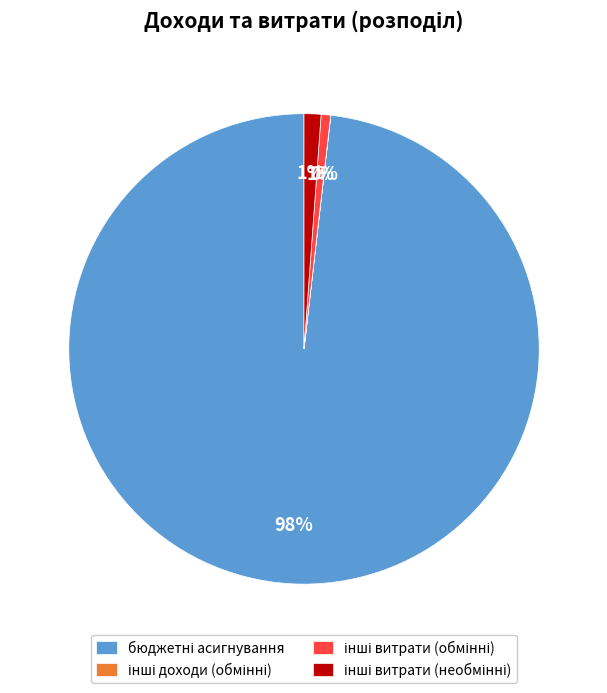

To the nearest percent, what is the average slice percentage?

25%